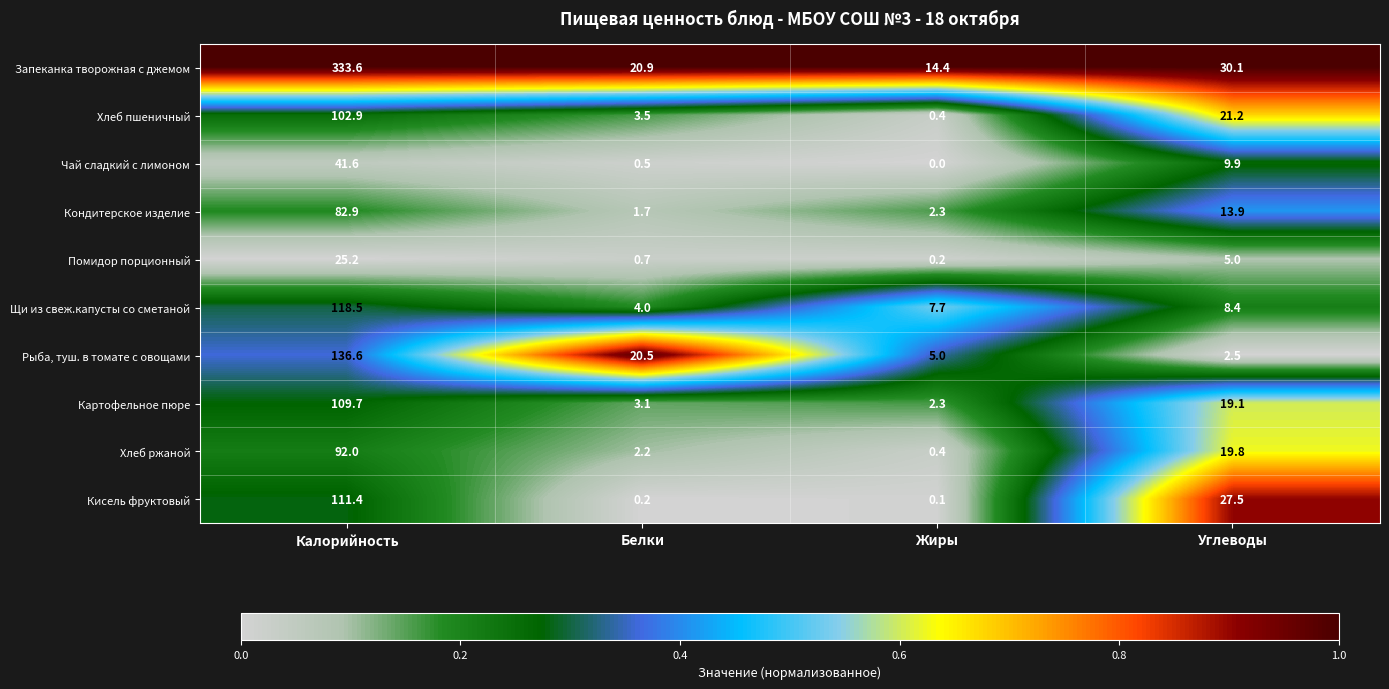

The Хлеб пшеничный series shows 0.4 at Жиры. True or false?

True